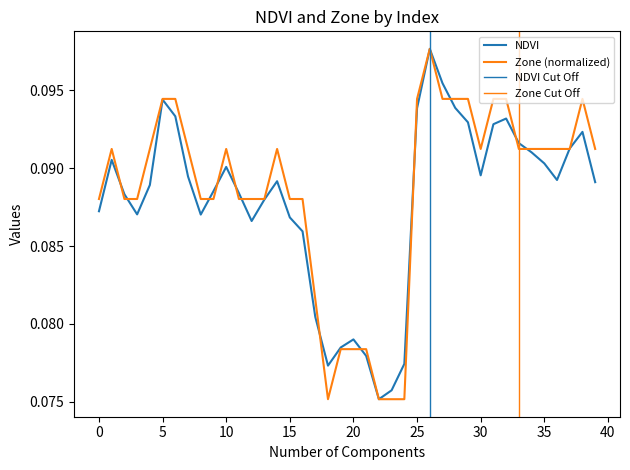

At which category is the sum across all series the highest?

26